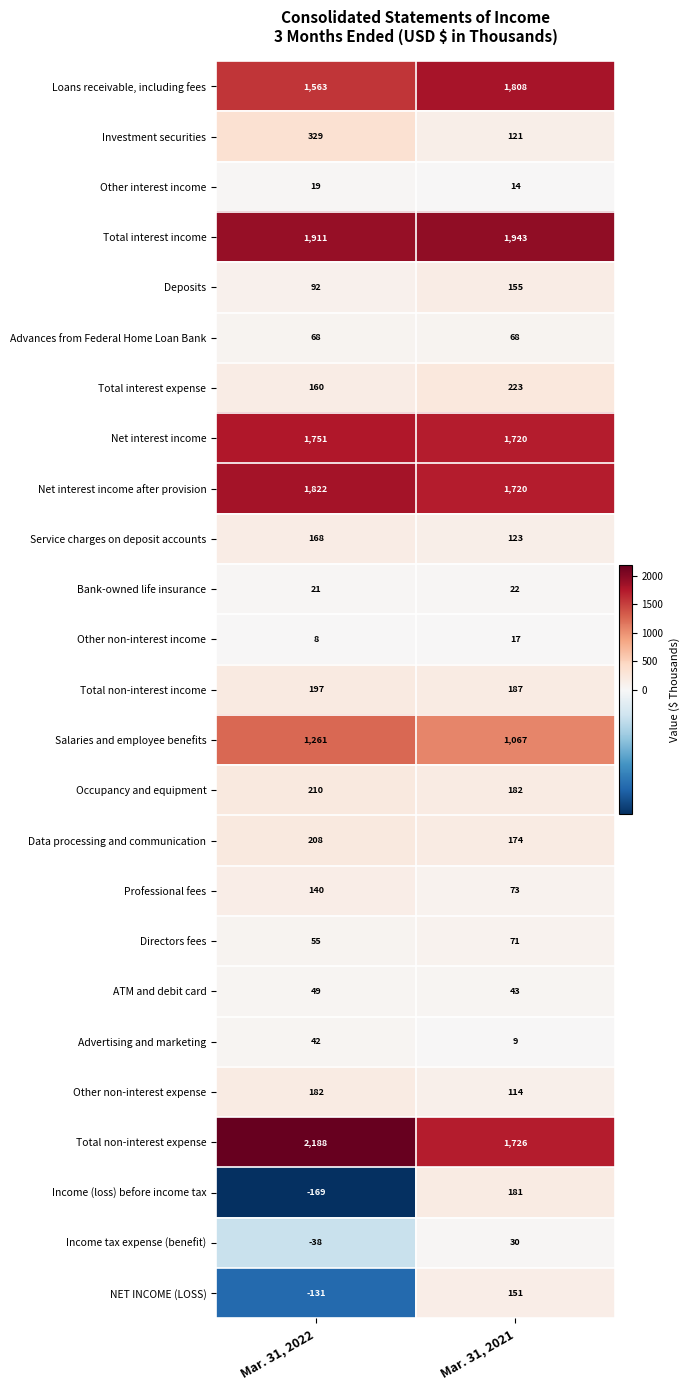

Which series changed the most between Mar. 31, 2022 and Mar. 31, 2021?

Total non-interest expense